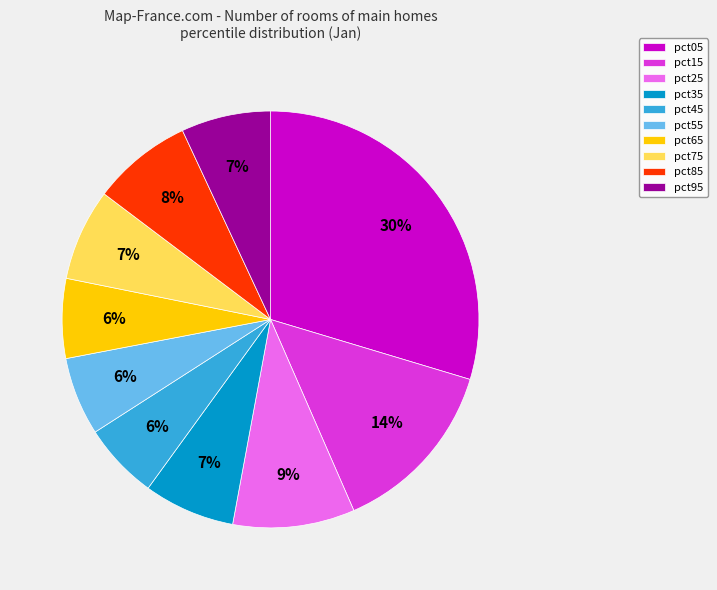

Which slice is the largest?

pct05